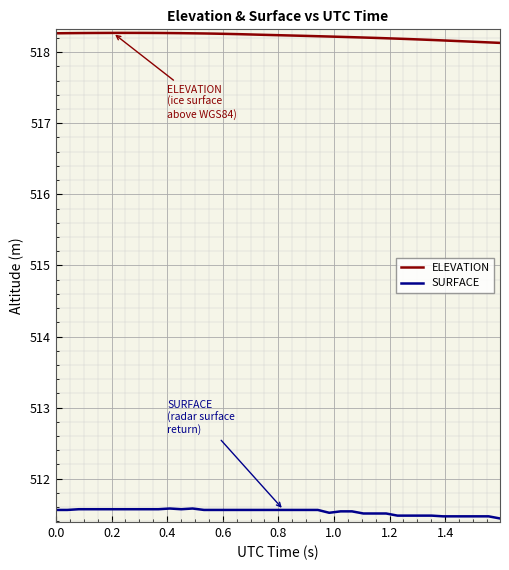

Is this an area chart (filled region under the line)?

No